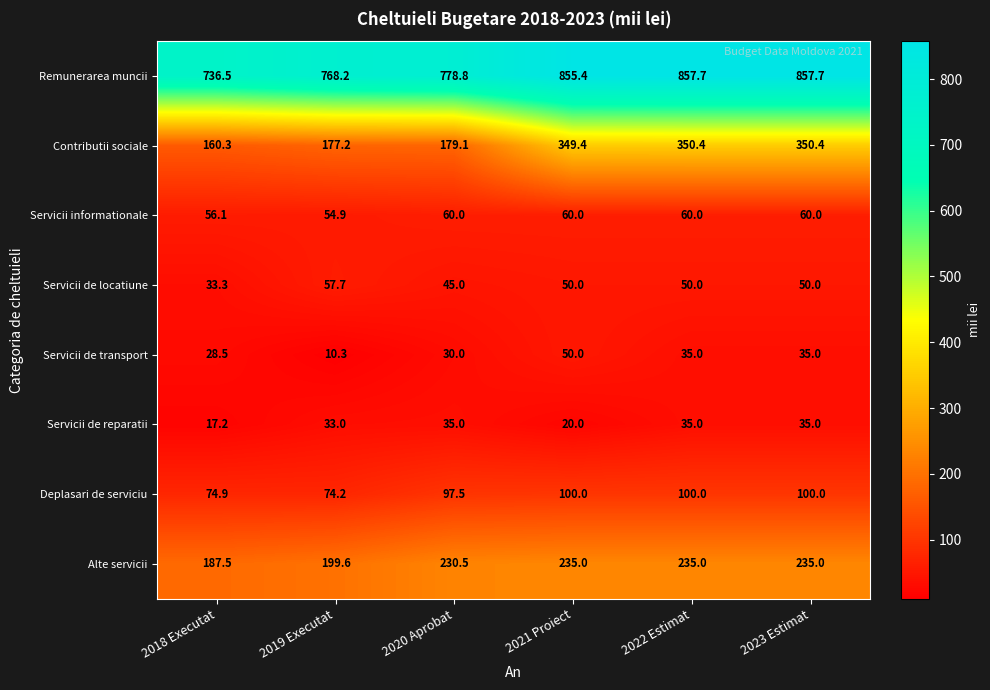

What is the sum of the Servicii de transport values at 2019 Executat and 2021 Proiect?

60.3